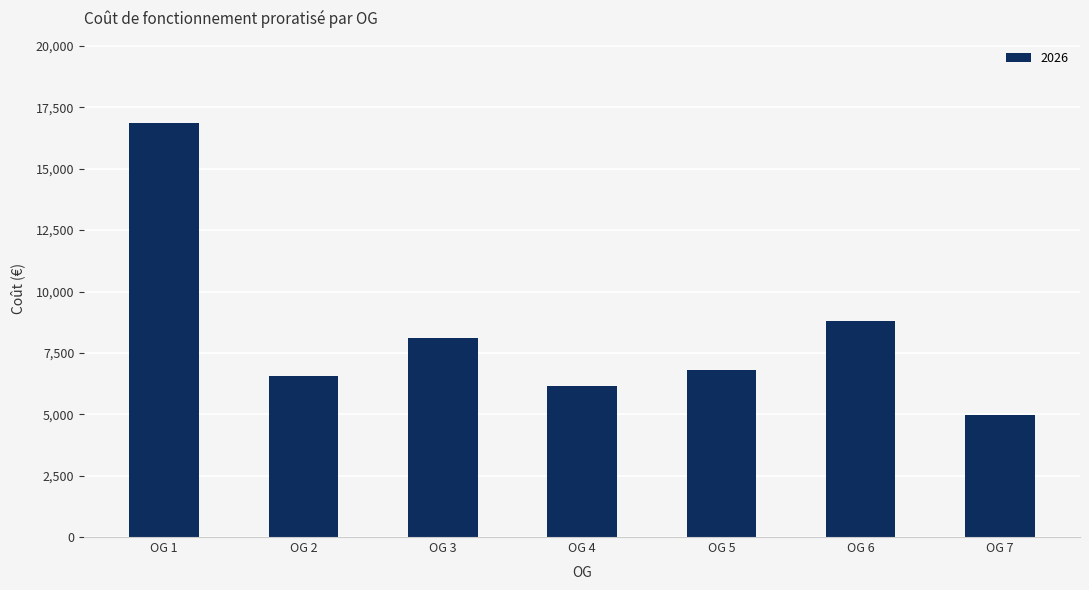

Between OG 1 and OG 4, which is larger?

OG 1